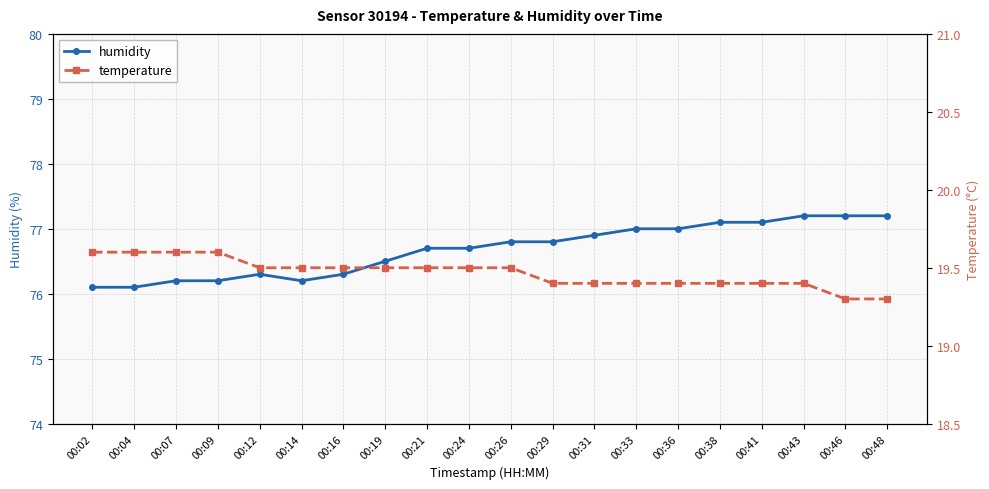

What is the total value across all series at 00:33?

96.4